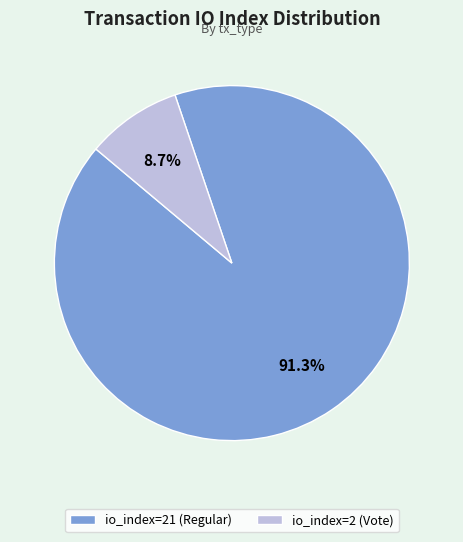

How much of the chart is everything except io_index=2 (Vote)?

91.3%